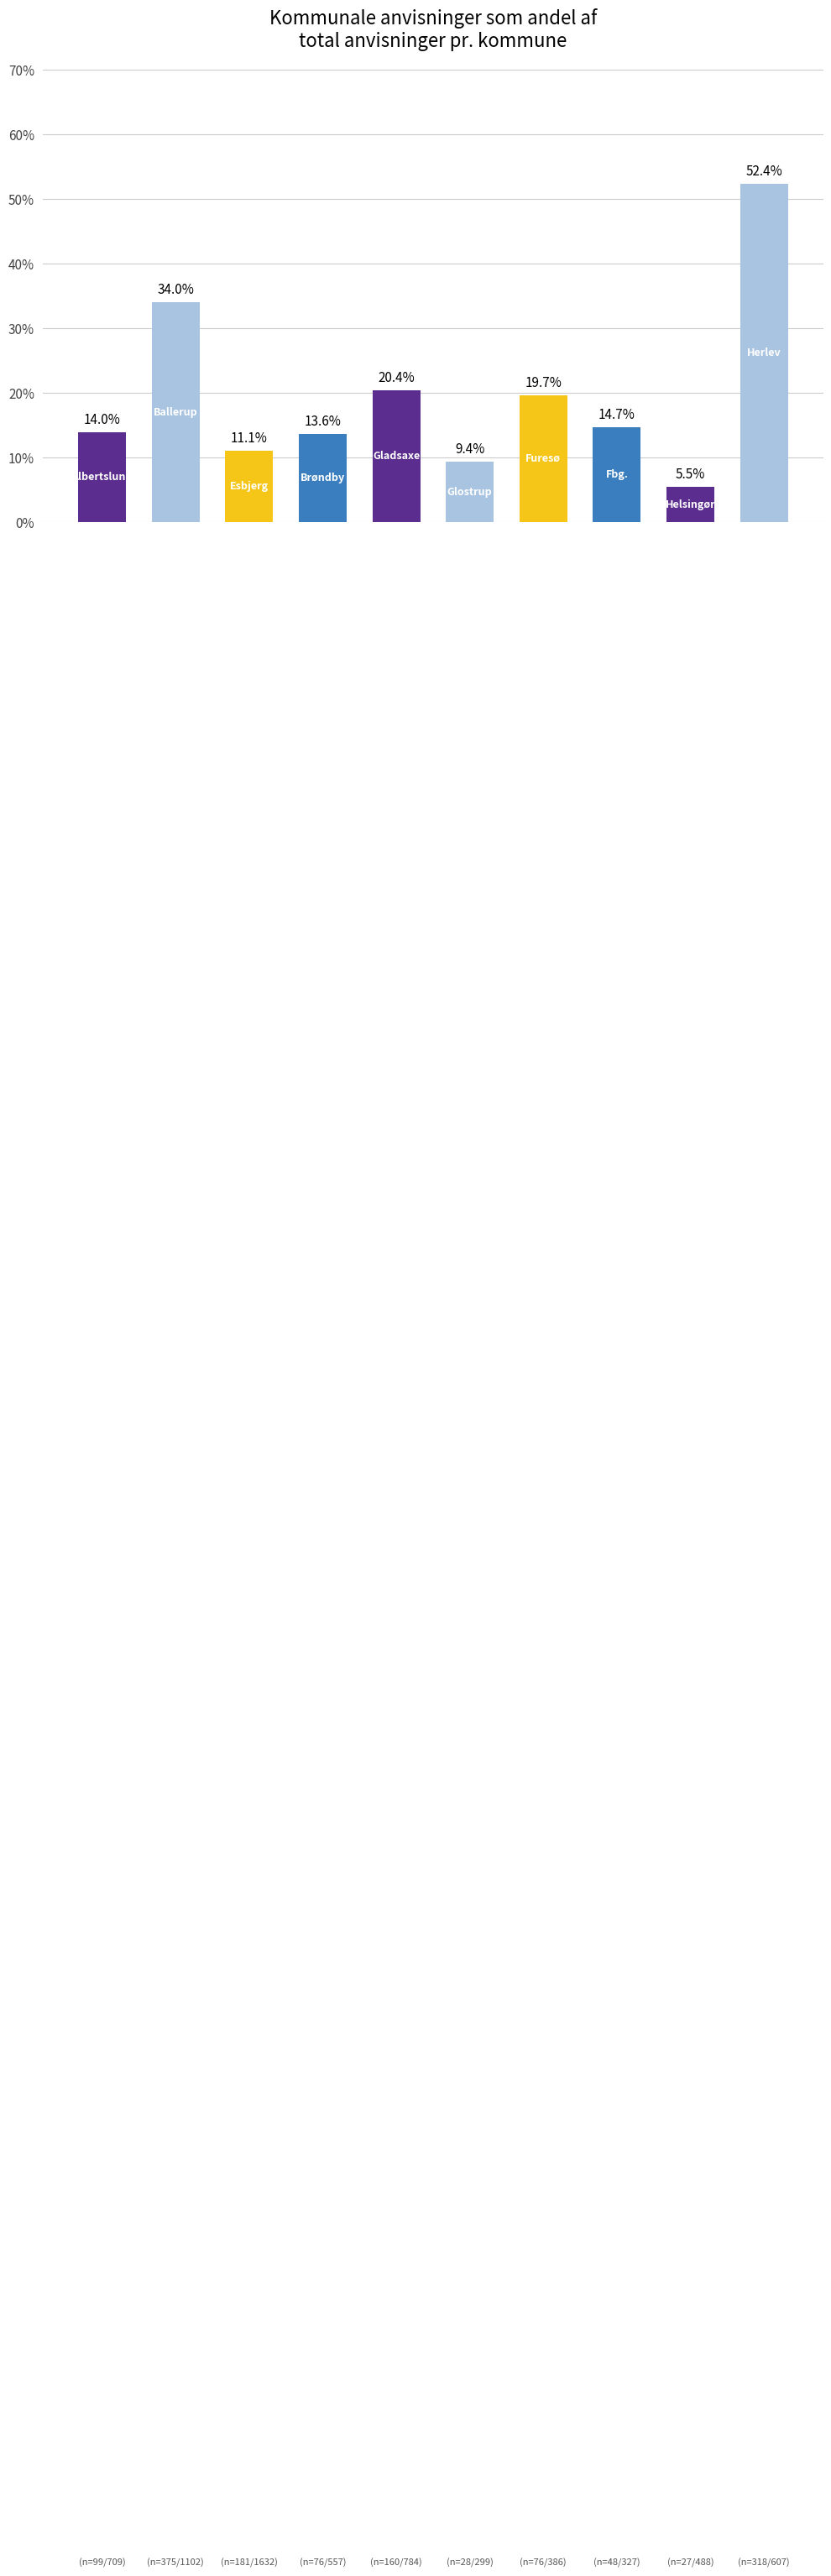

What is the minimum value shown in the chart?

5.5